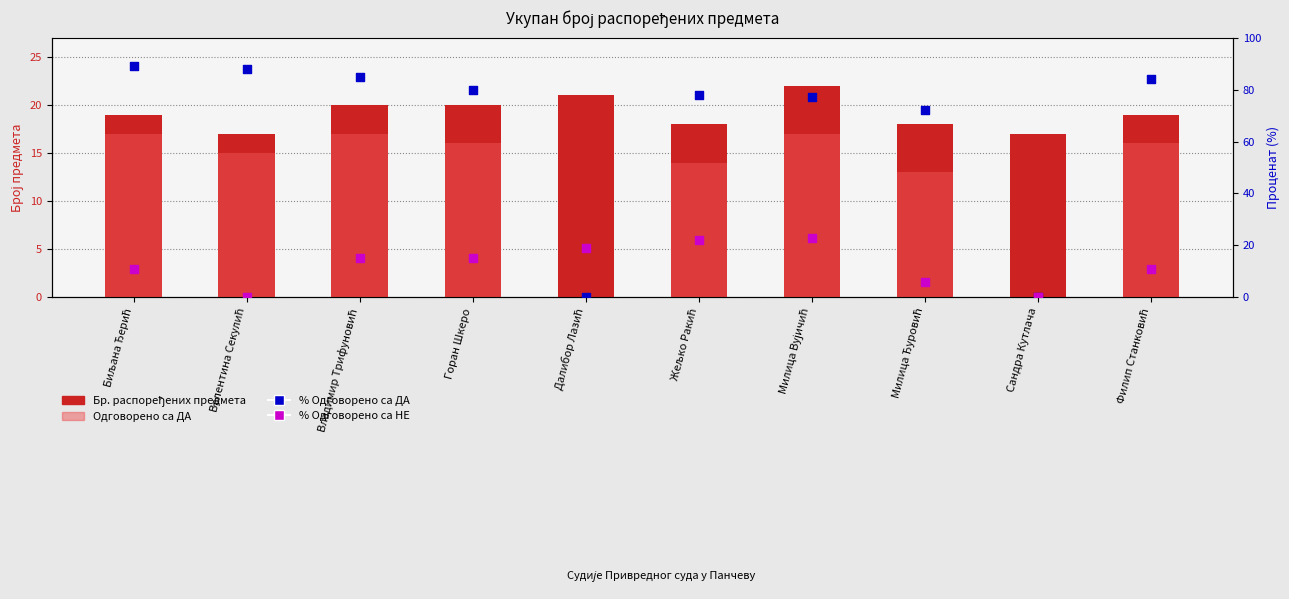

Which series has the largest total across all categories?

% Одговорено са ДА